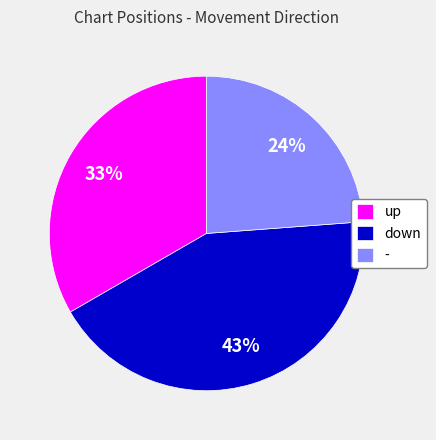

Between - and down, which is larger?

down